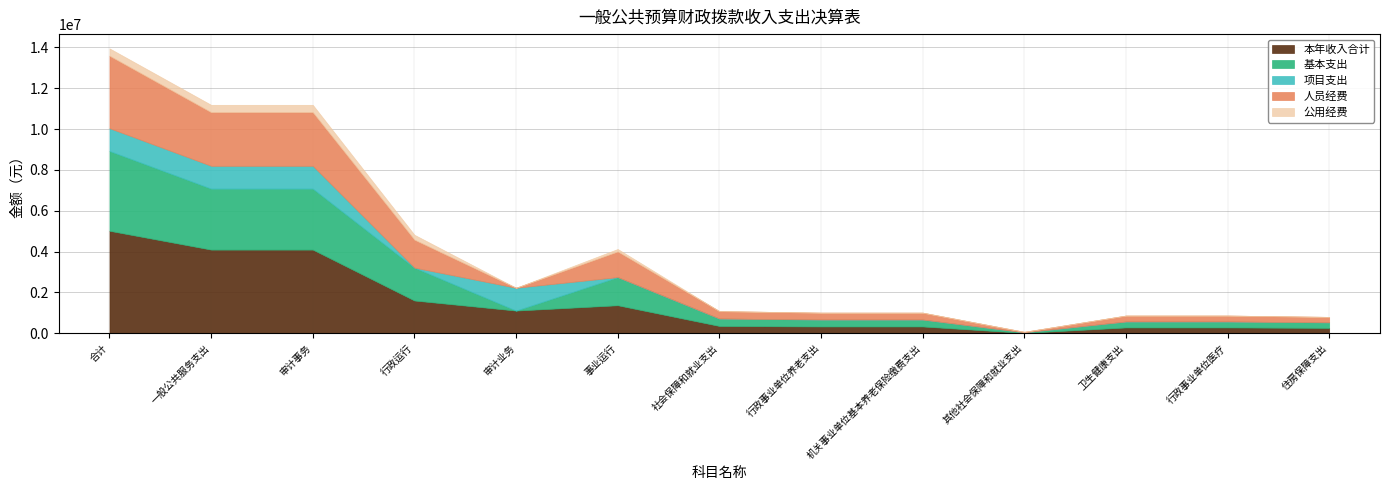

What is the maximum value shown in the chart?

5022612.7